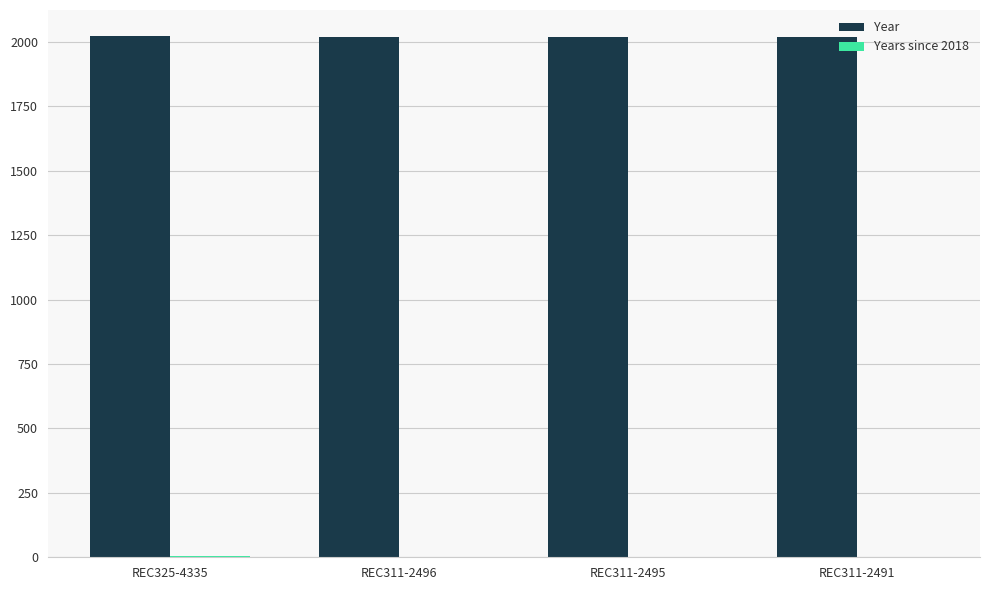

Which series has the largest total across all categories?

Year